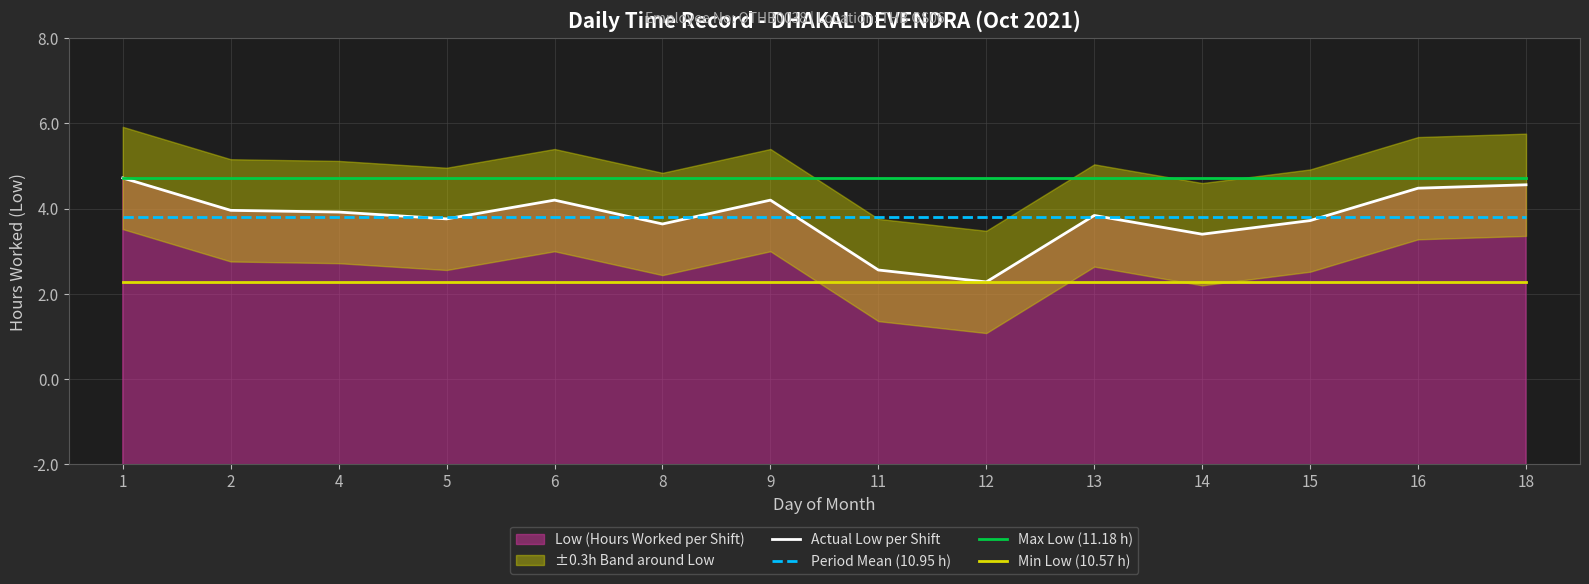

What is the sum of all Period Mean (10.95 h) values?

153.3